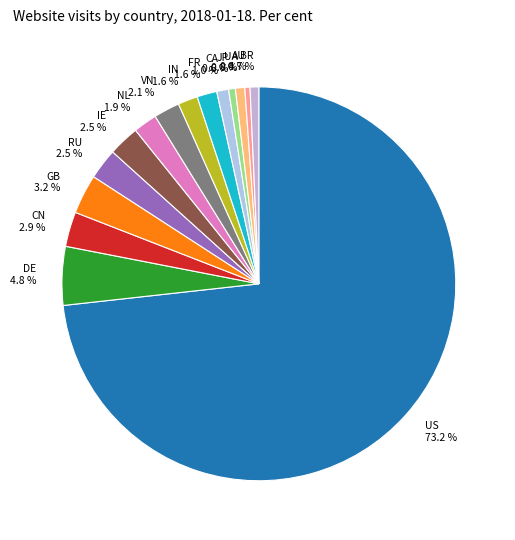

To the nearest percent, what is the difference between the largest and smallest slice percentages?

73%